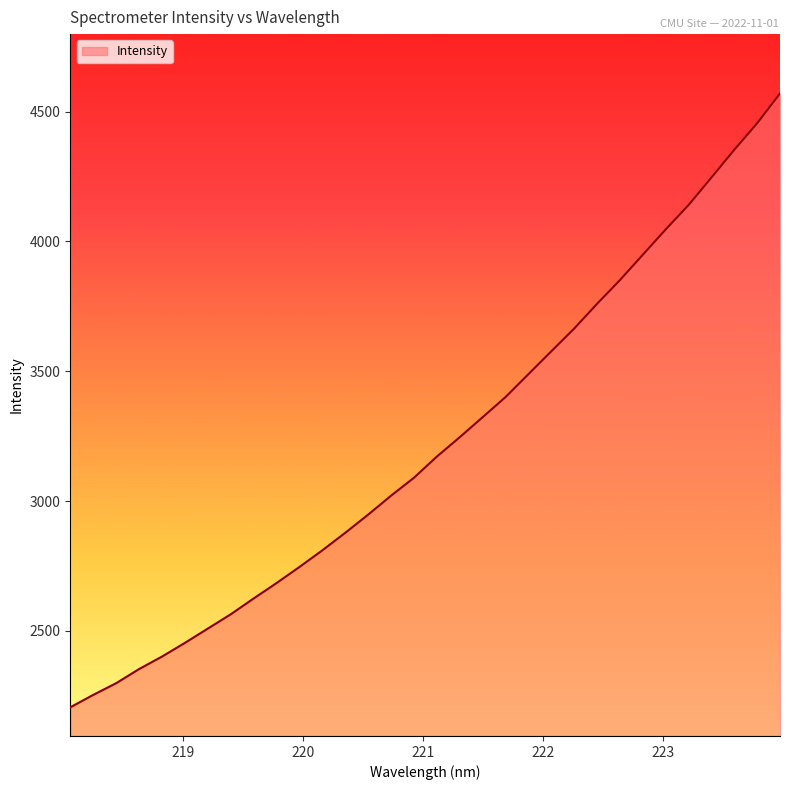

What is the sum of all values?

103081.6